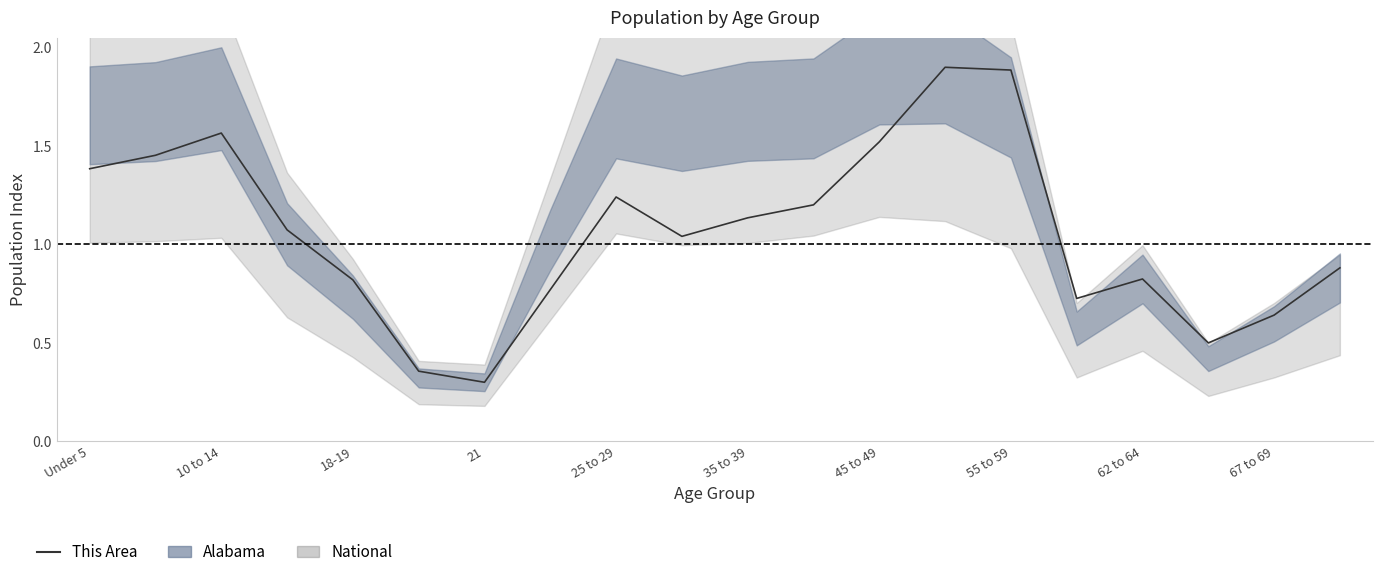

Is this an area chart (filled region under the line)?

No